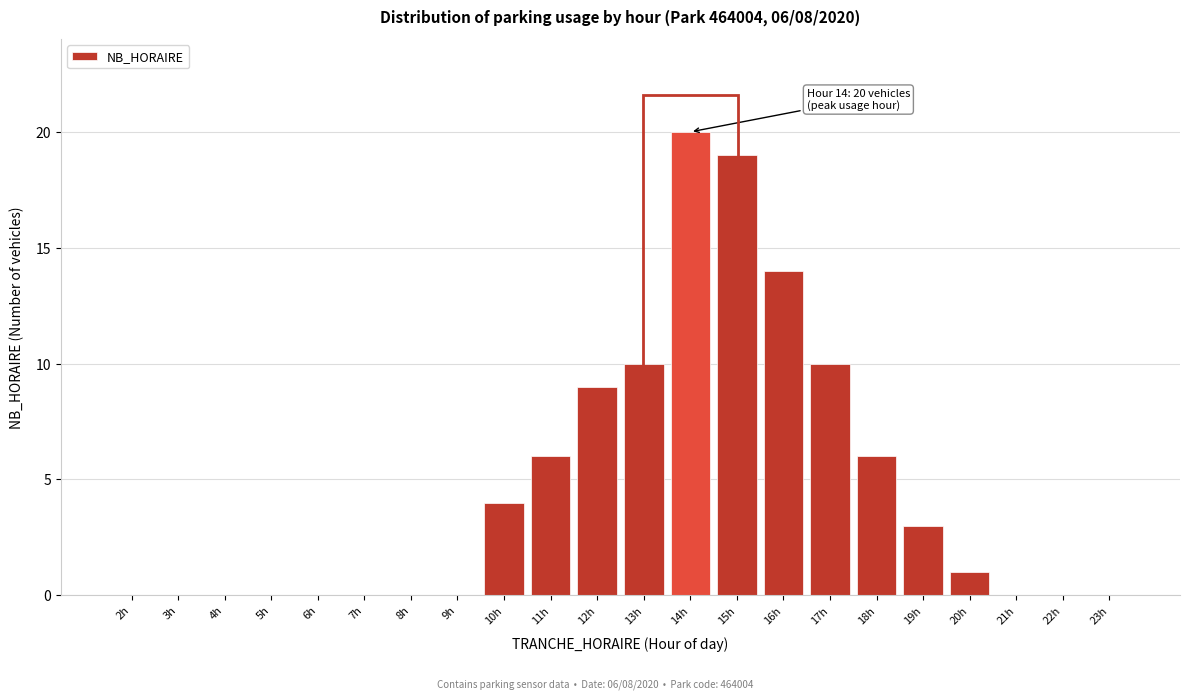

Reading left to right, transcribe all the data shown in this chart.

2h=0	3h=0	4h=0	5h=0	6h=0	7h=0	8h=0	9h=0	10h=4	11h=6	12h=9	13h=10	14h=20	15h=19	16h=14	17h=10	18h=6	19h=3	20h=1	21h=0	22h=0	23h=0